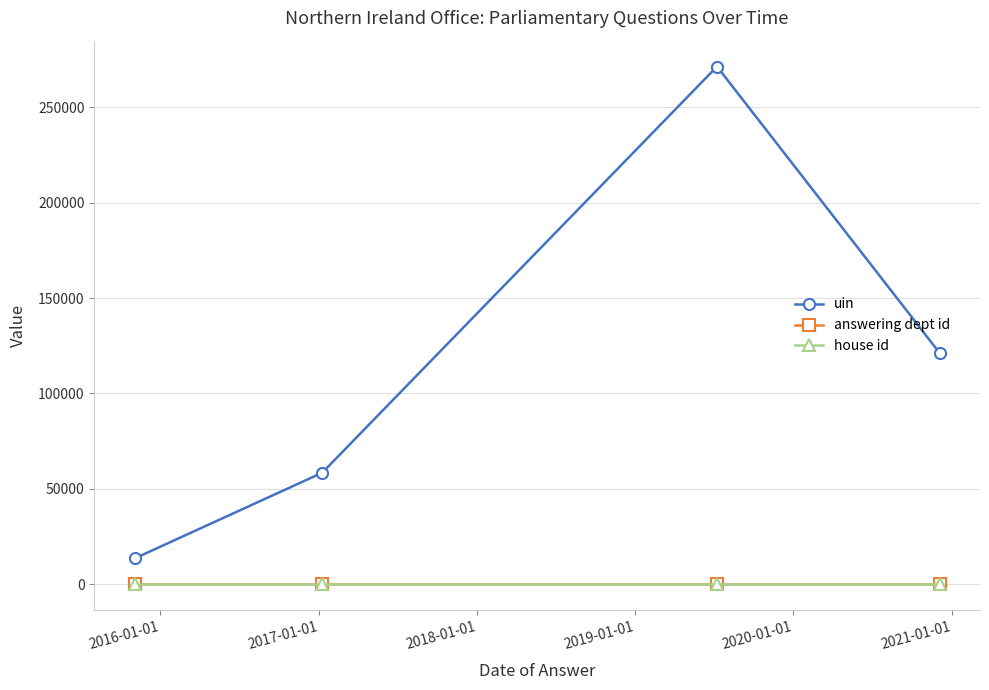

Which series has the widest spread of values?

uin